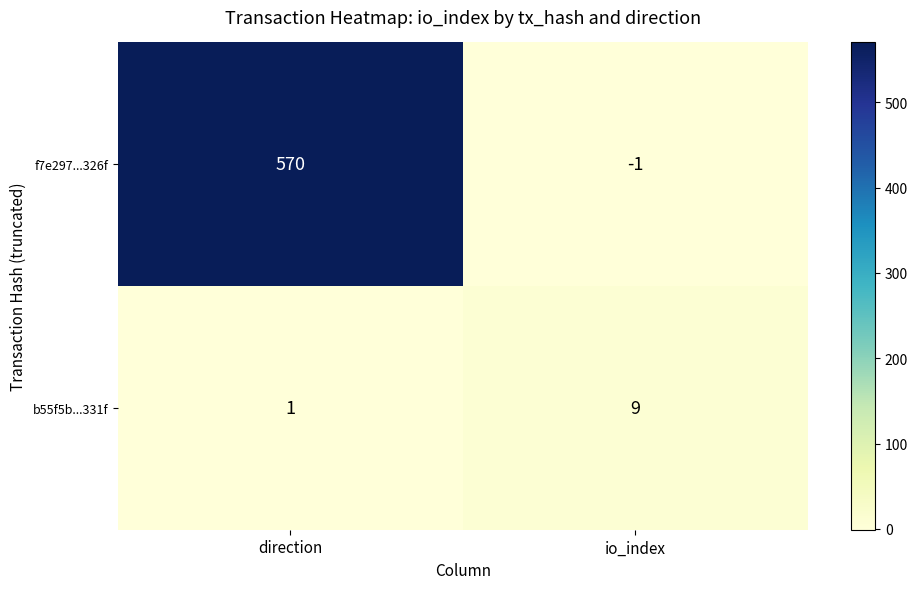

Is it true that f7e297...326f equals 963 at direction?

False